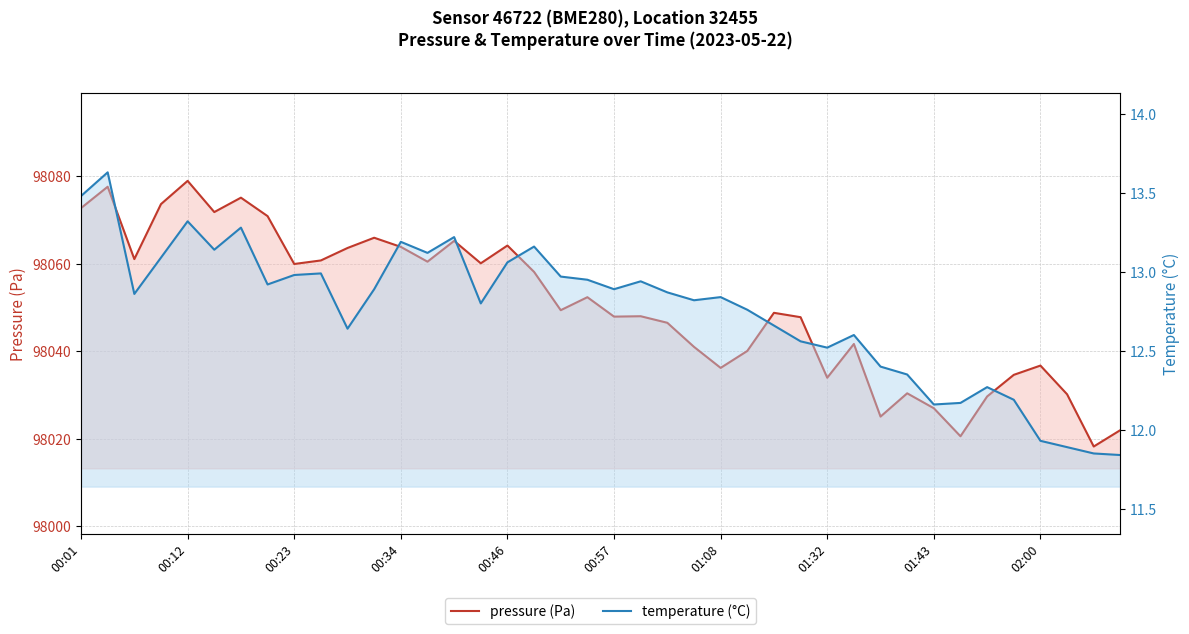

True or false: temperature (°C) and pressure (Pa) cross at least once.

False